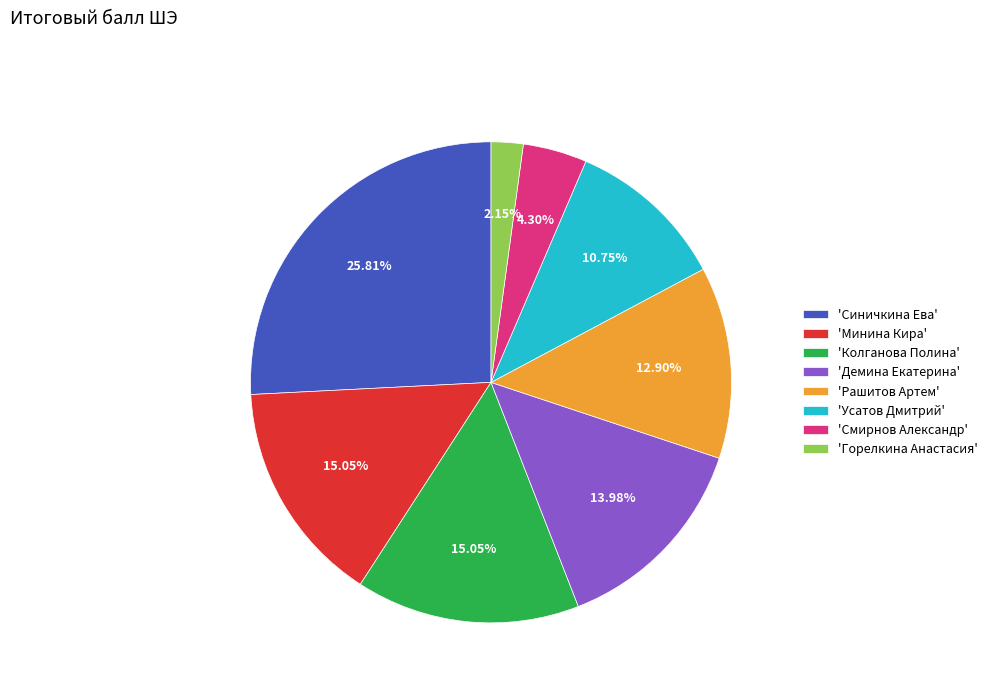

Do 'Колганова Полина' and 'Смирнов Александр' together represent more than half of the pie?

No